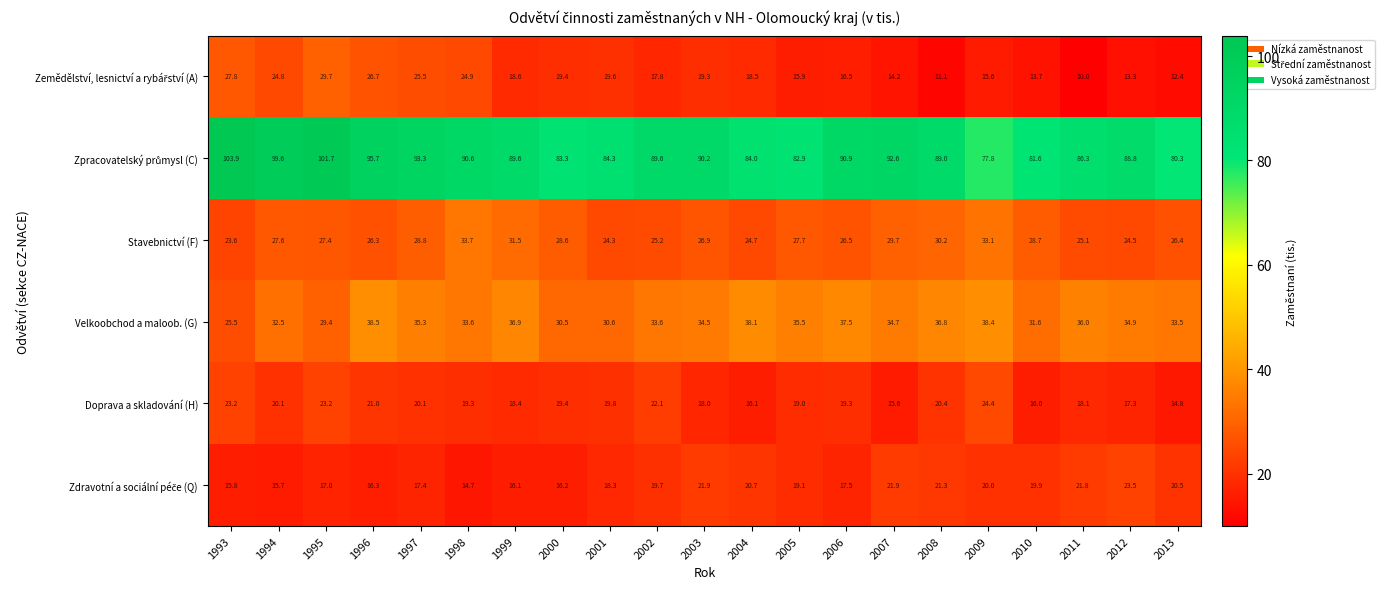

What is the sum of the Stavebnictví (F) values at 1997 and 2002?

54.0